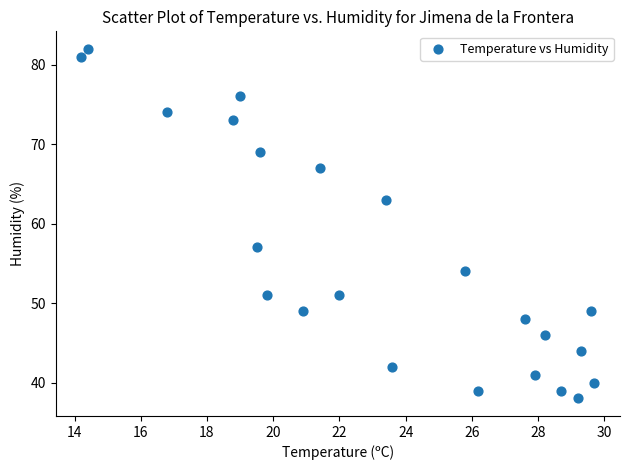

What is the range of Y values (max minus min)?

44